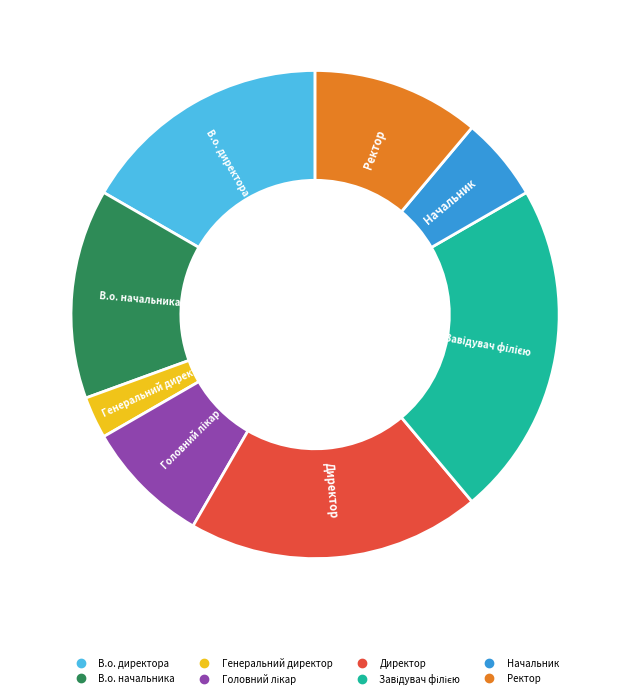

Do В.о. начальника and Генеральний директор together represent more than half of the pie?

No